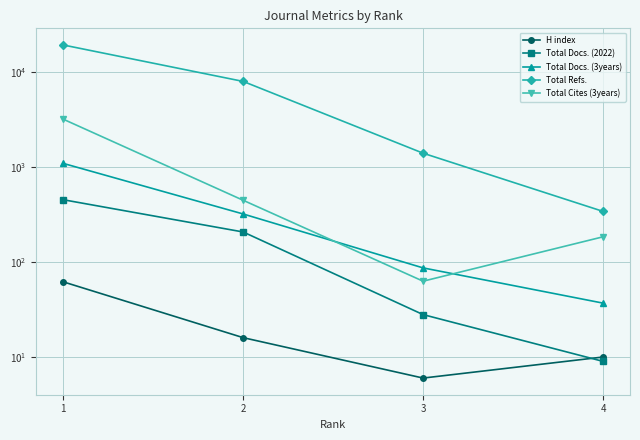

True or false: Total Docs. (3years) and Total Docs. (2022) intersect in this chart.

False